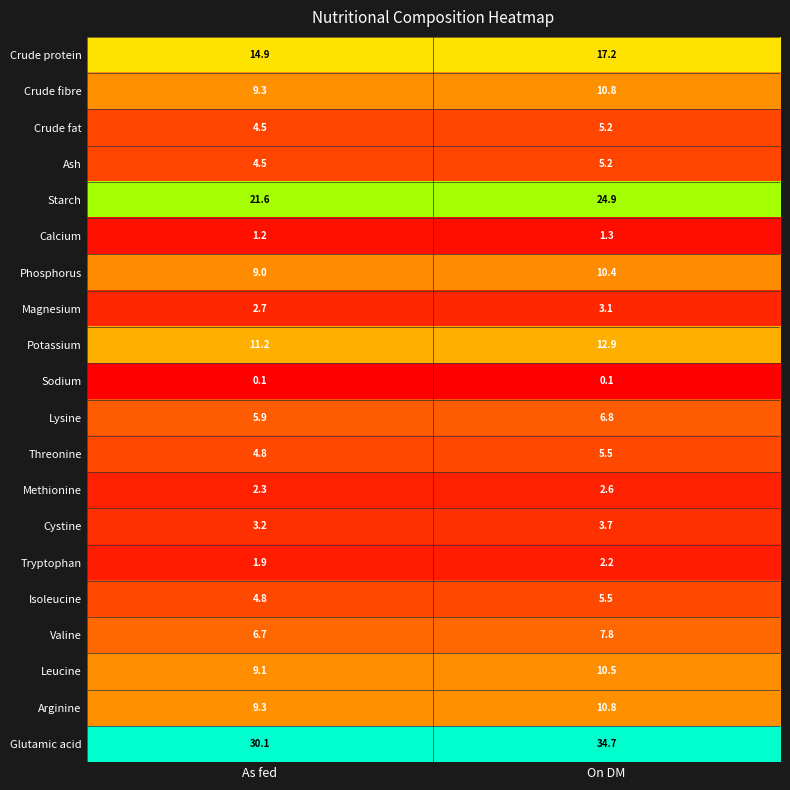

Where is Phosphorus nearest to the value 9?

As fed